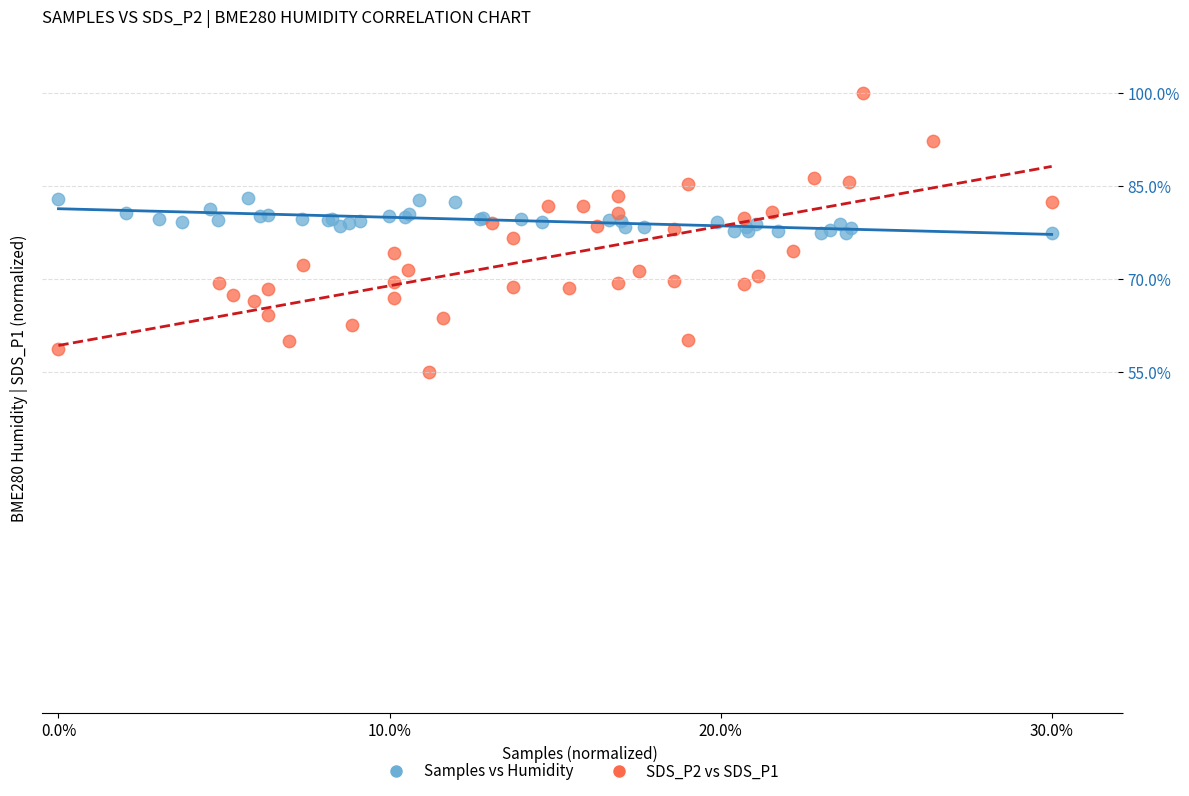

Which series reaches the minimum Y coordinate?

SDS_P2 vs SDS_P1